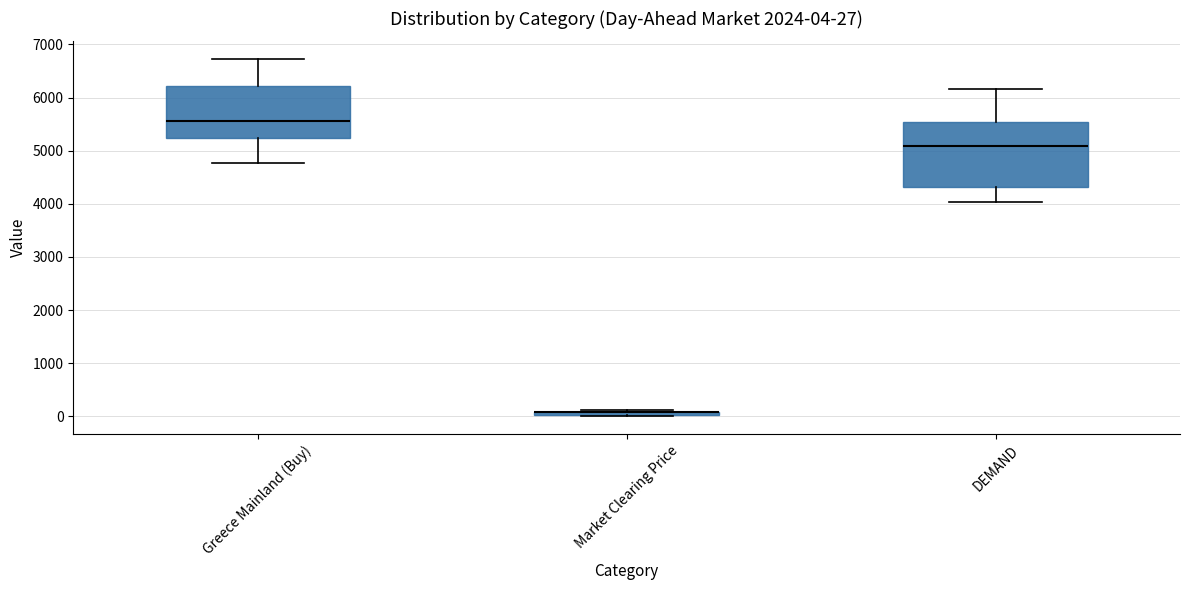

Comparing the boxes themselves (not the whiskers), which one is the tallest?

DEMAND